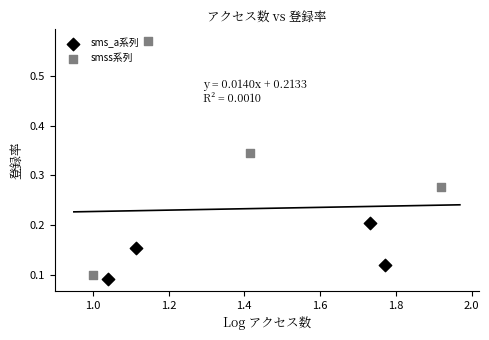

Which series contains the lowest Y value?

sms_a系列